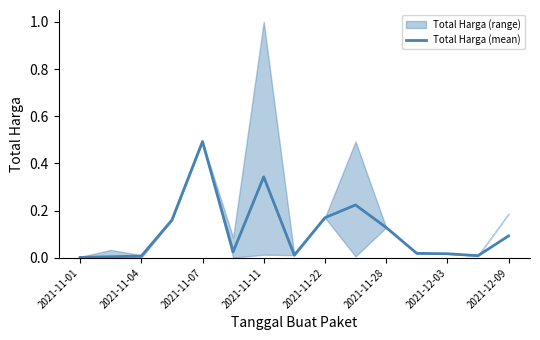

Is it true that Total Harga (mean) equals 0.1 at 2021-11-22?

False